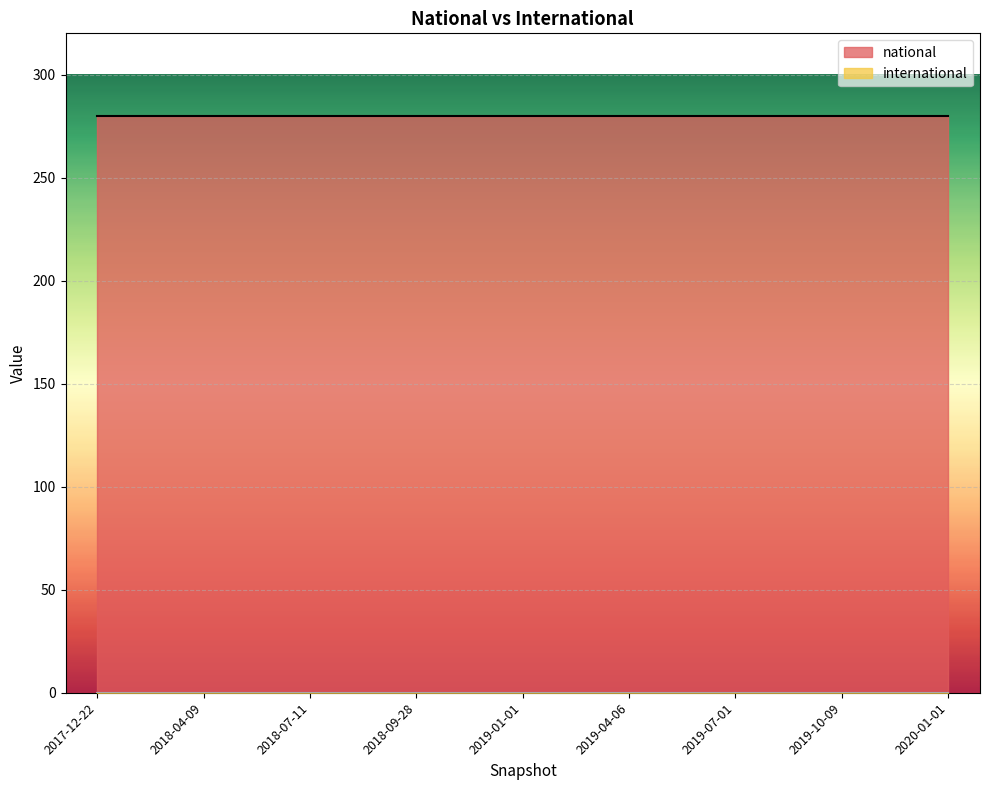

How many lines are shown in the chart?

2